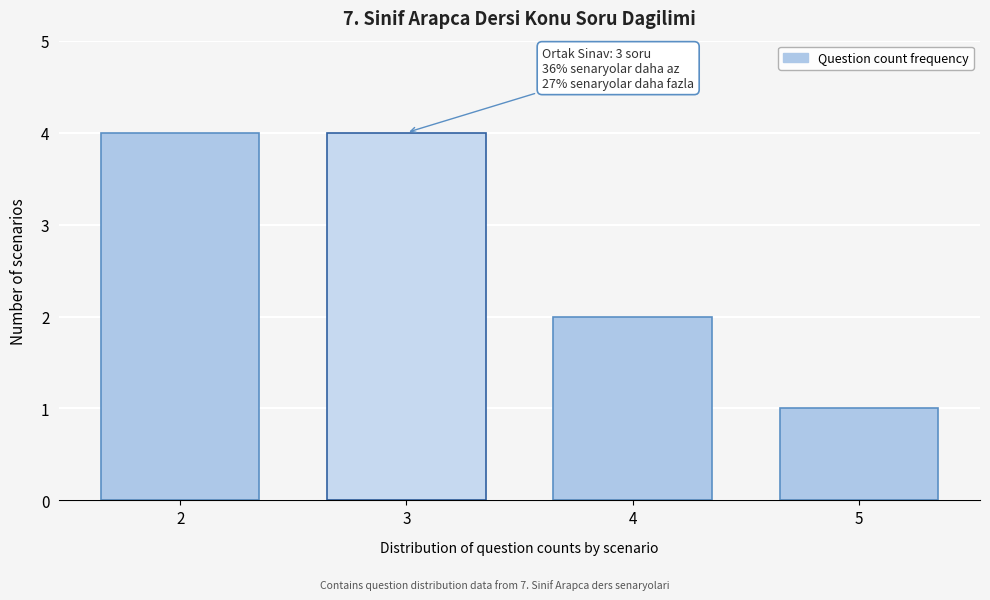

Reading left to right, what are all the values shown in this chart?

4	4	2	1